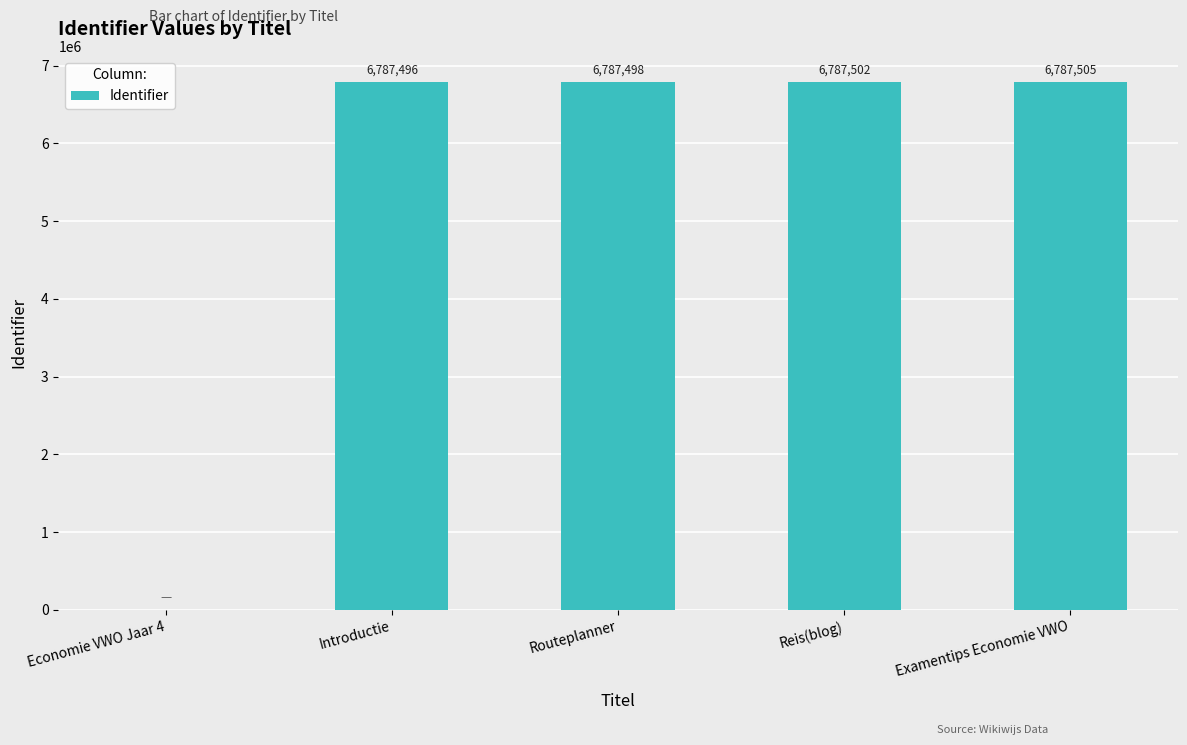

Reading right to left, what are all the values shown in this chart?

Examentips Economie VWO=6787505	Reis(blog)=6787502	Routeplanner=6787498	Introductie=6787496	Economie VWO Jaar 4=0